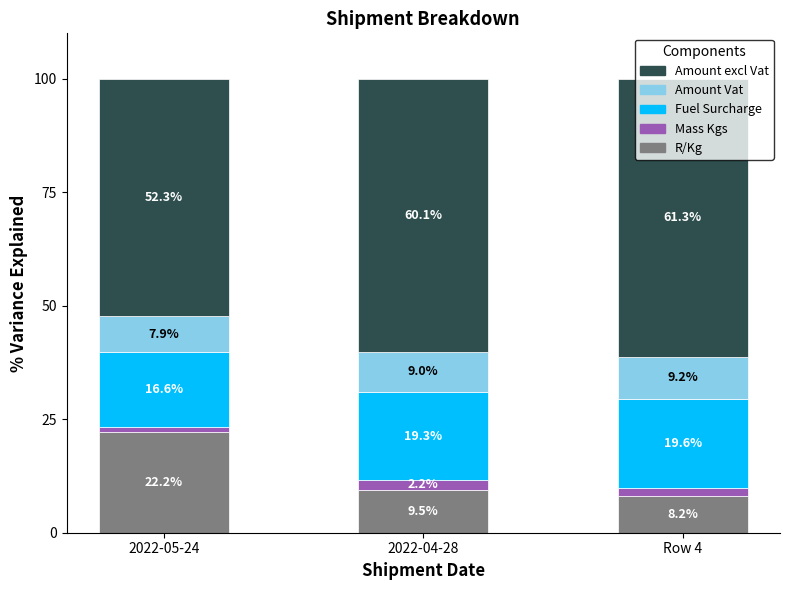

True or false: R/Kg has a value of 9.5 at 2022-04-28.

True